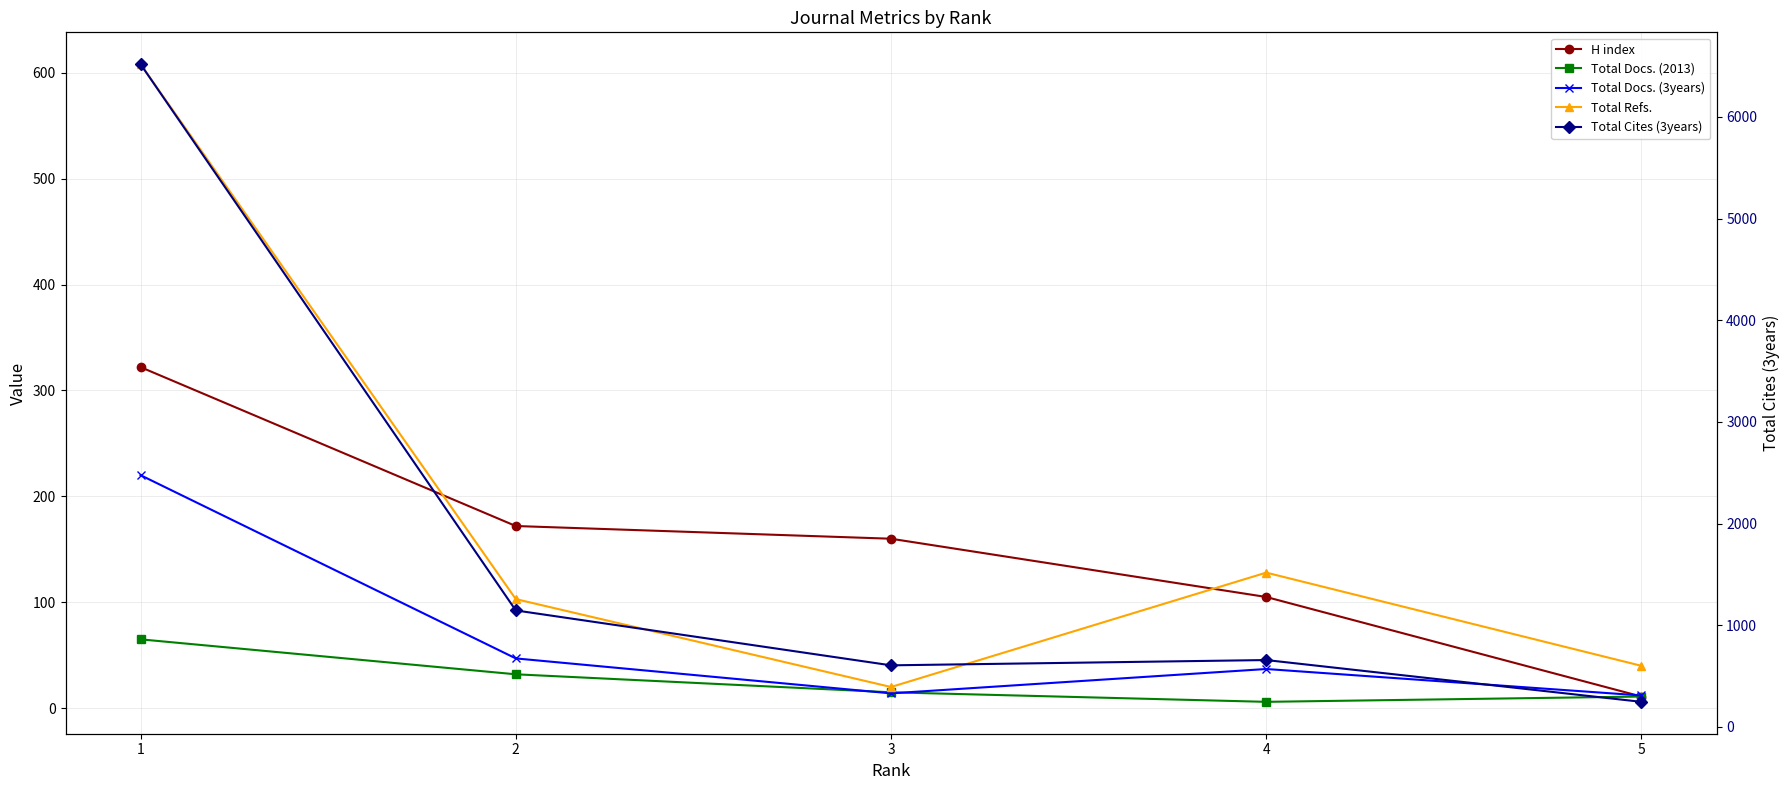

At which category does Total Cites (3years) reach its first local peak?

4